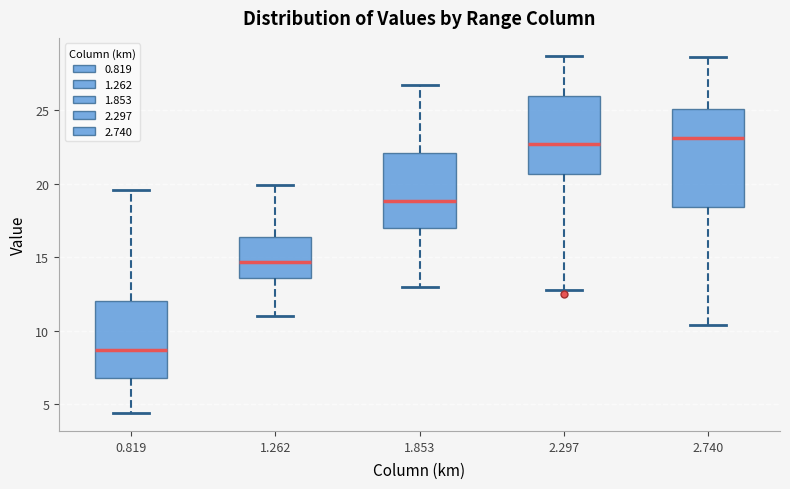

Reading left to right, read every box against the y-axis: the position of its median line, the range the box covers, and the ends of its whiskers. The values are not printed on the chart, so give them approximately, as read against the axis.

0.819: median 8.5, box 7.0 to 12.0, whiskers 4.5 to 19.5
1.262: median 14.5, box 13.5 to 16.5, whiskers 11.0 to 20.0
1.853: median 19.0, box 17.0 to 22.0, whiskers 13.0 to 26.5
2.297: median 22.5, box 20.5 to 26.0, whiskers 13.0 to 28.5
2.740: median 23.0, box 18.5 to 25.0, whiskers 10.5 to 28.5